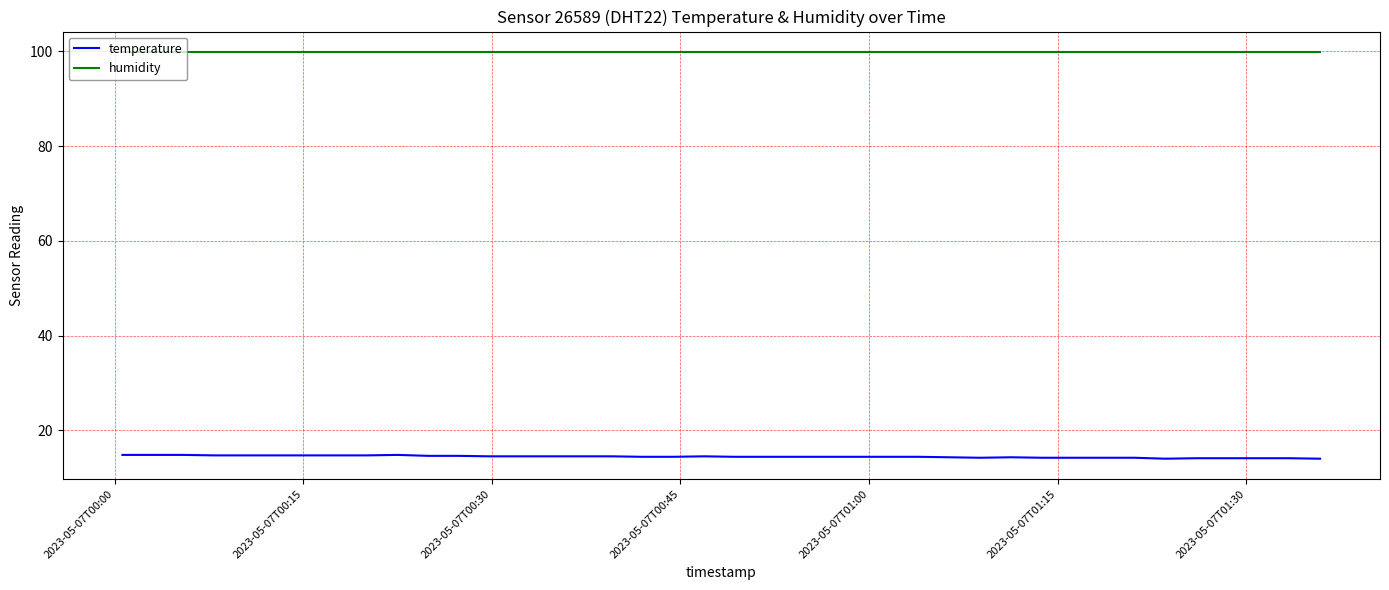

At how many categories does at least one series exceed 66?

40